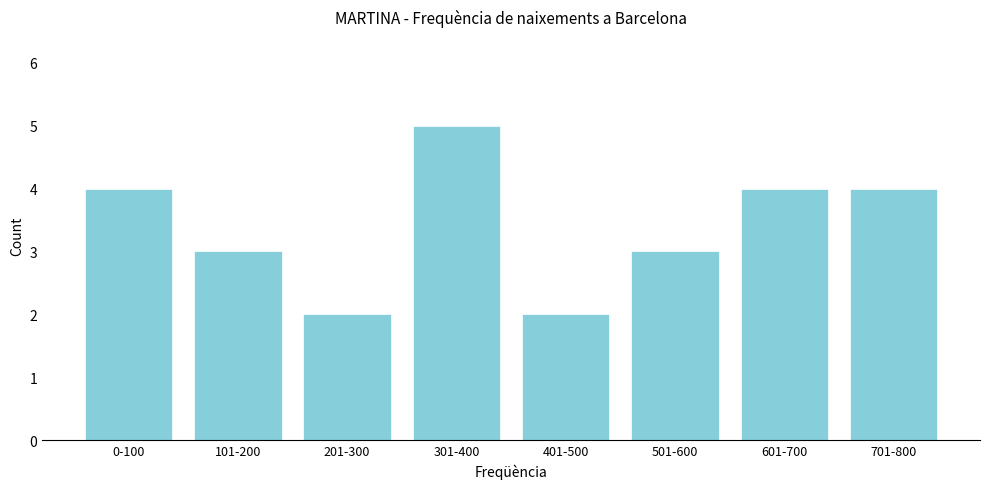

Reading left to right, extract all data points from this chart.

0-100=4	101-200=3	201-300=2	301-400=5	401-500=2	501-600=3	601-700=4	701-800=4